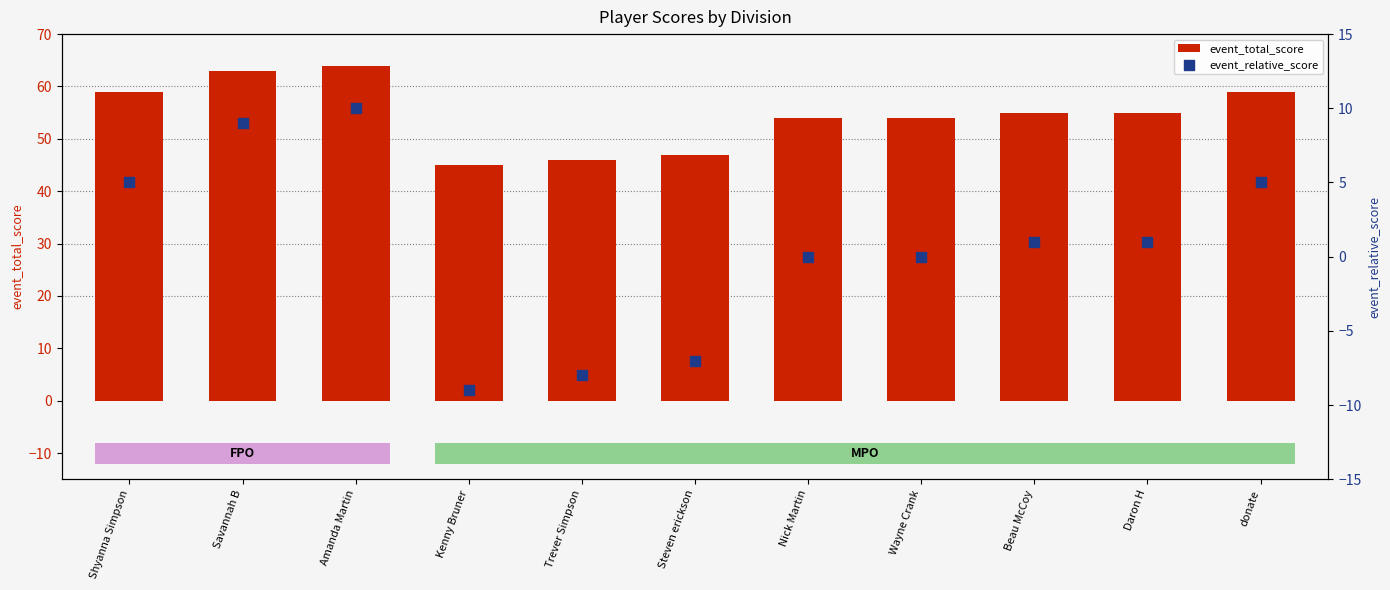

Which series has the largest total across all categories?

event_total_score